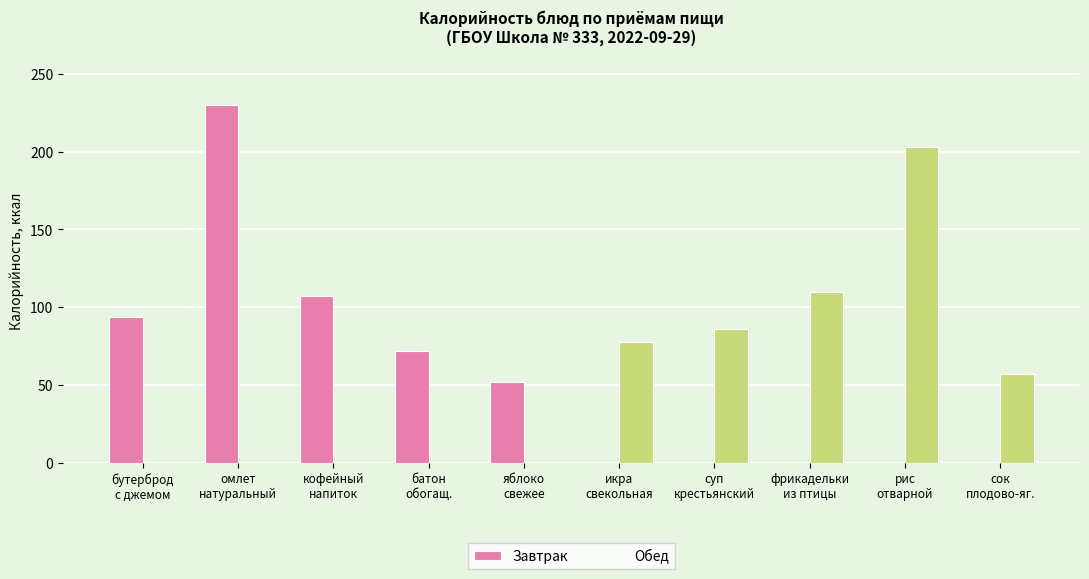

What is the label of the 7th bar from the left?

суп
крестьянский